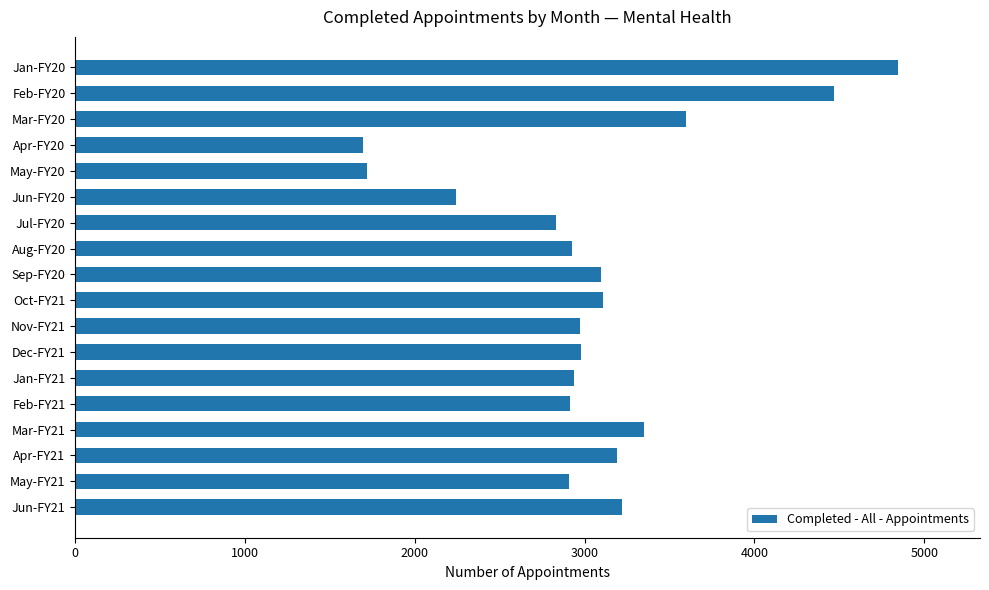

The value at Jun-FY21 is 3218. True or false?

True